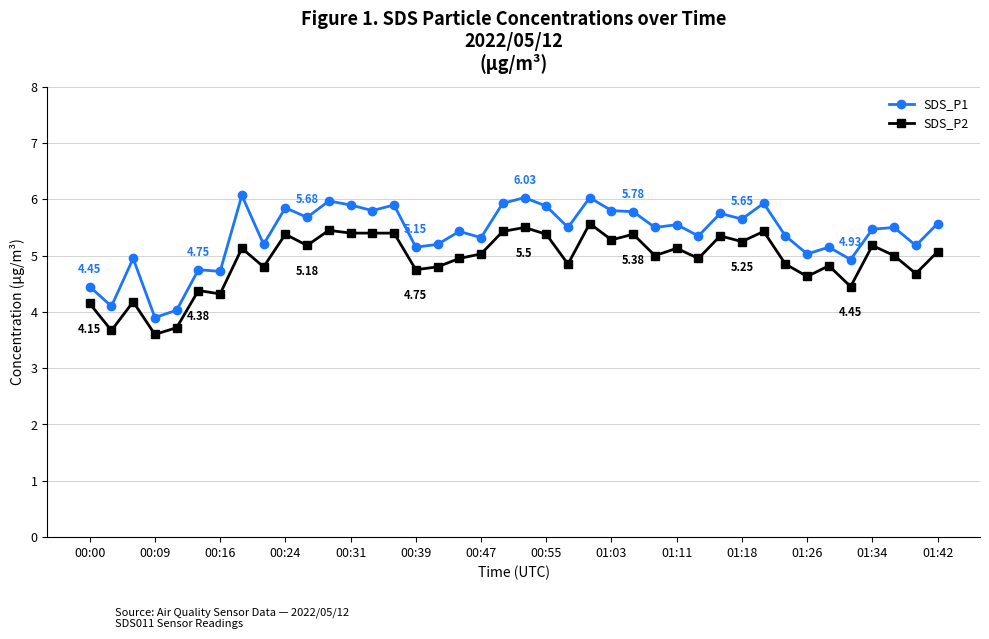

Rank the series by their maximum value, from highest to lowest.

SDS_P1, SDS_P2